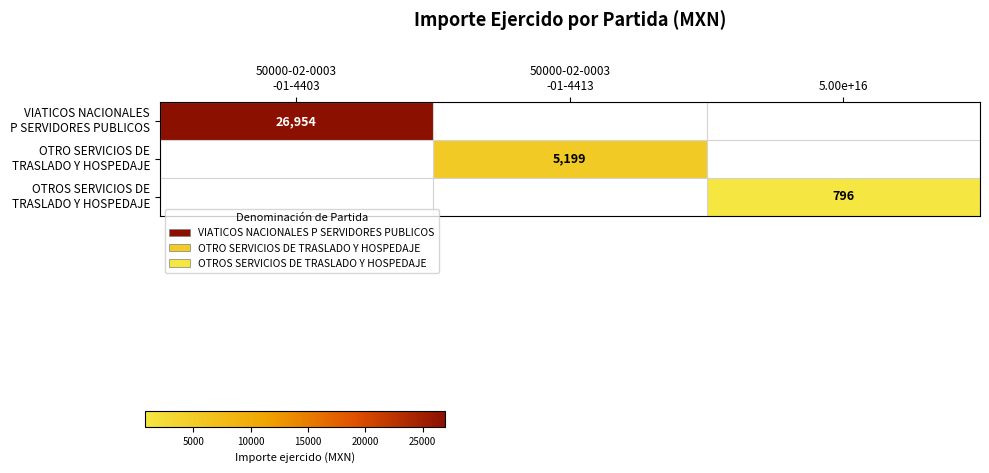

What is the difference between the maximum and second lowest values in the OTRO SERVICIOS DE TRASLADO Y HOSPEDAJE series?

5199.4